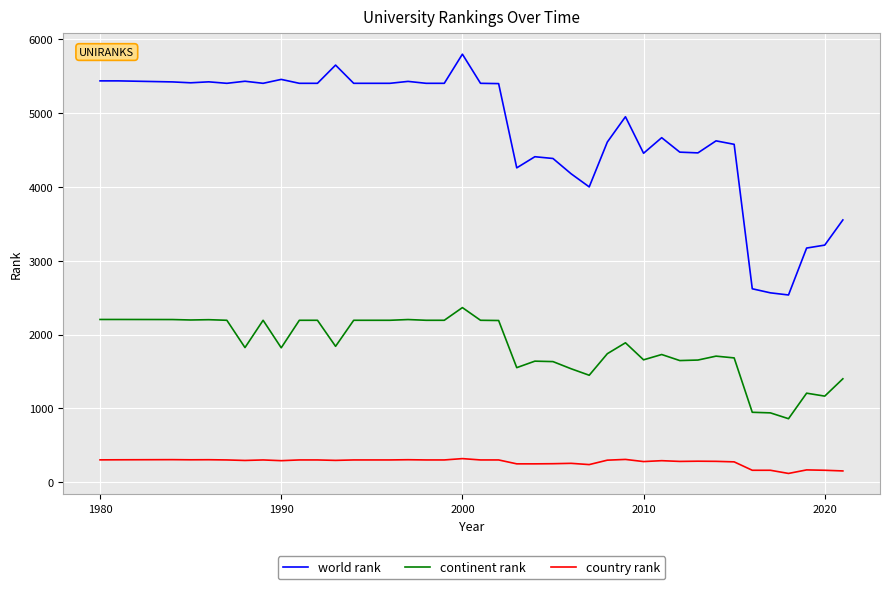

Rank the series by their maximum value, from highest to lowest.

world rank, continent rank, country rank